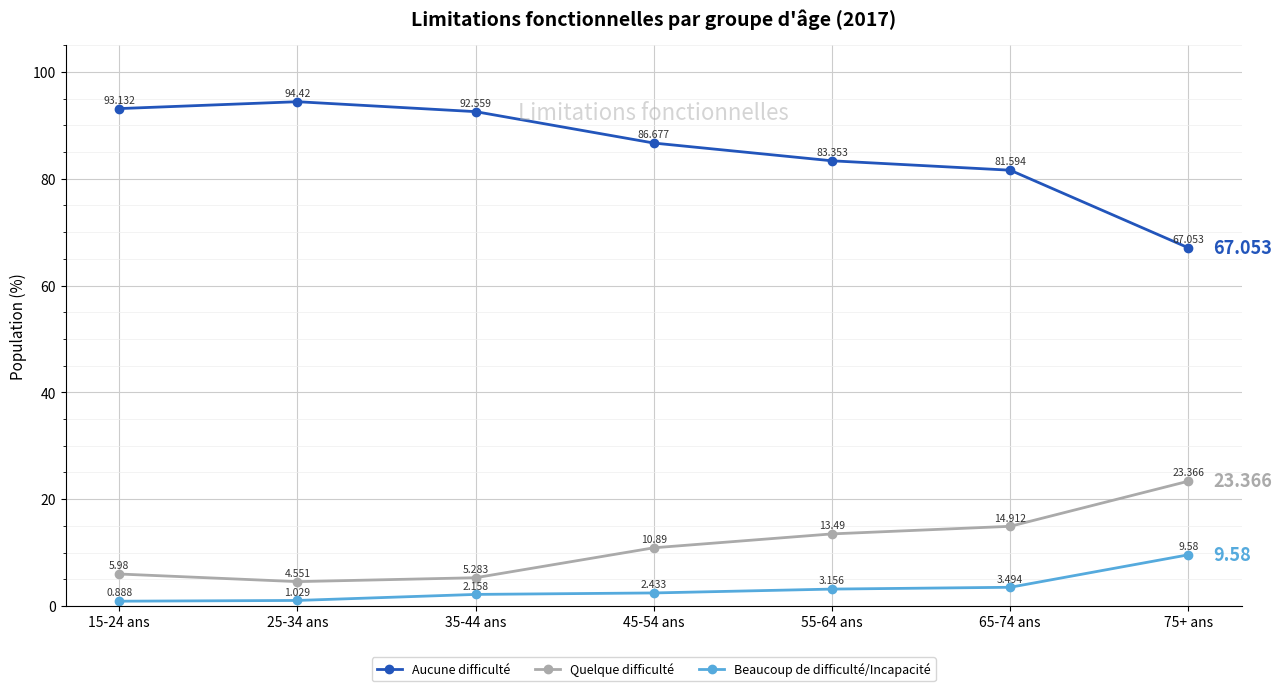

The value of Quelque difficulté at 55-64 ans is 5.6. True or false?

False